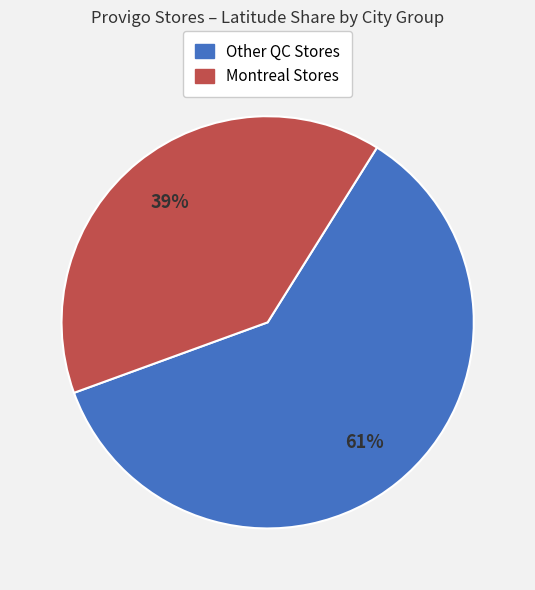

To the nearest percent, what is the average slice percentage?

50%